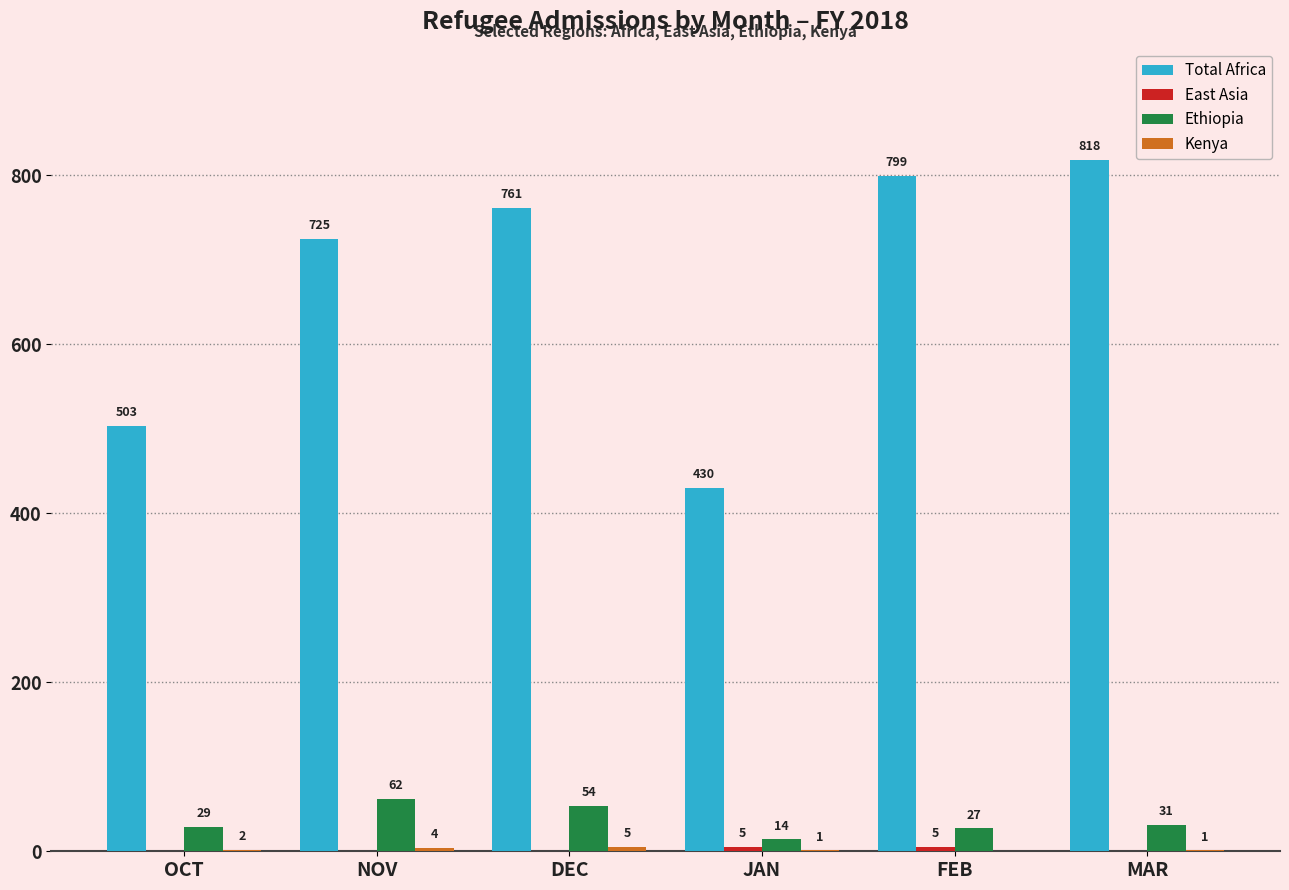

The Total Africa series shows 818 at MAR. True or false?

True